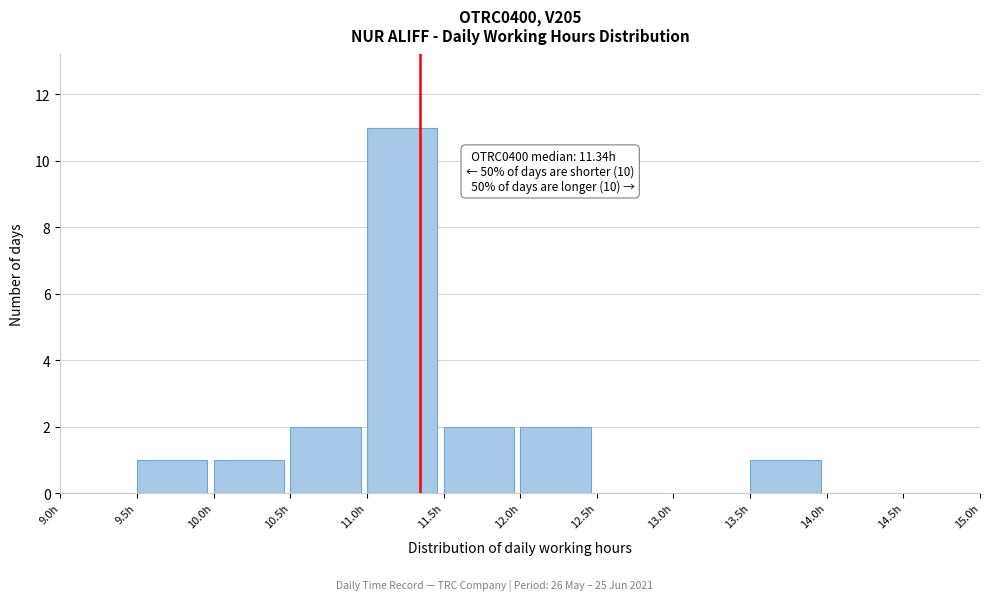

Over which range of the x-axis is the bar tallest?

11.0 to 11.5